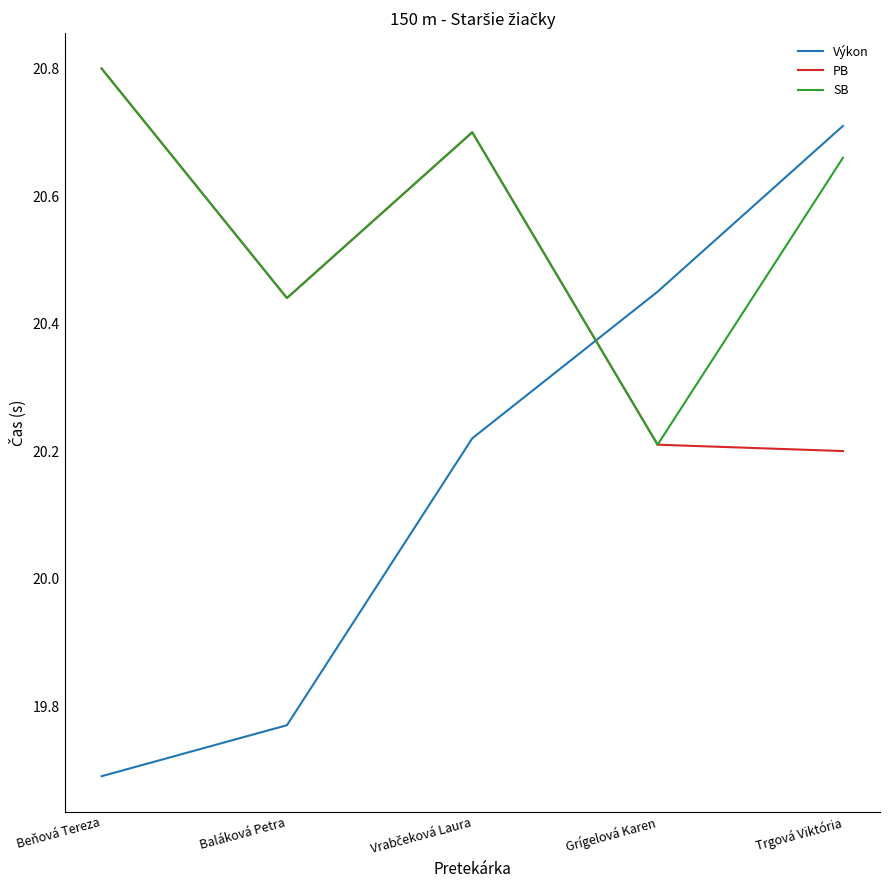

What is the sum of all Výkon values?

100.8